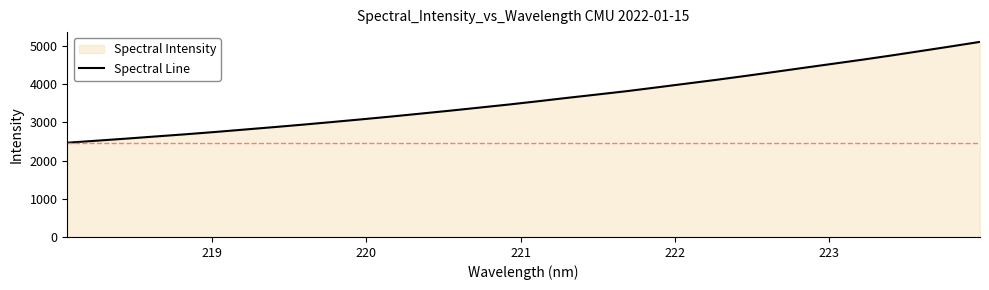

What is the difference between the maximum and minimum values?

2642.9